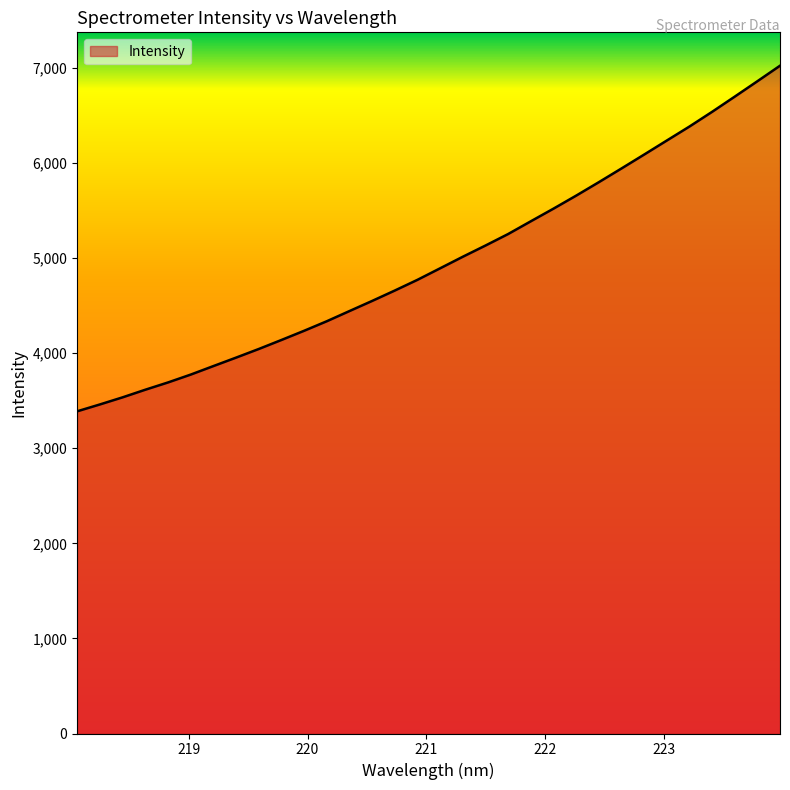

True or false: there are more than 0 points higher than both neighbors.

False